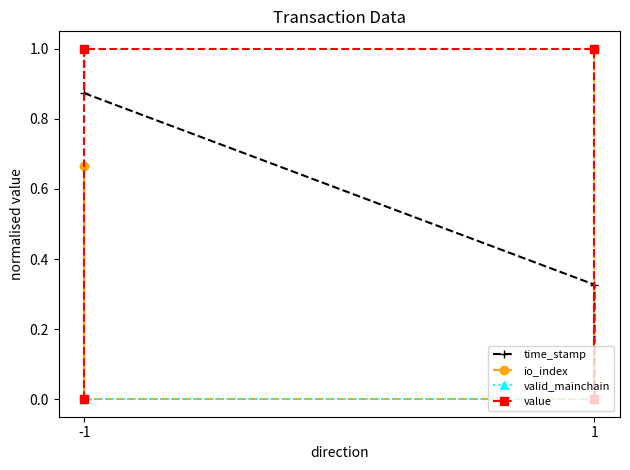

After their last crossing, which series has the higher values: time_stamp or value?

value